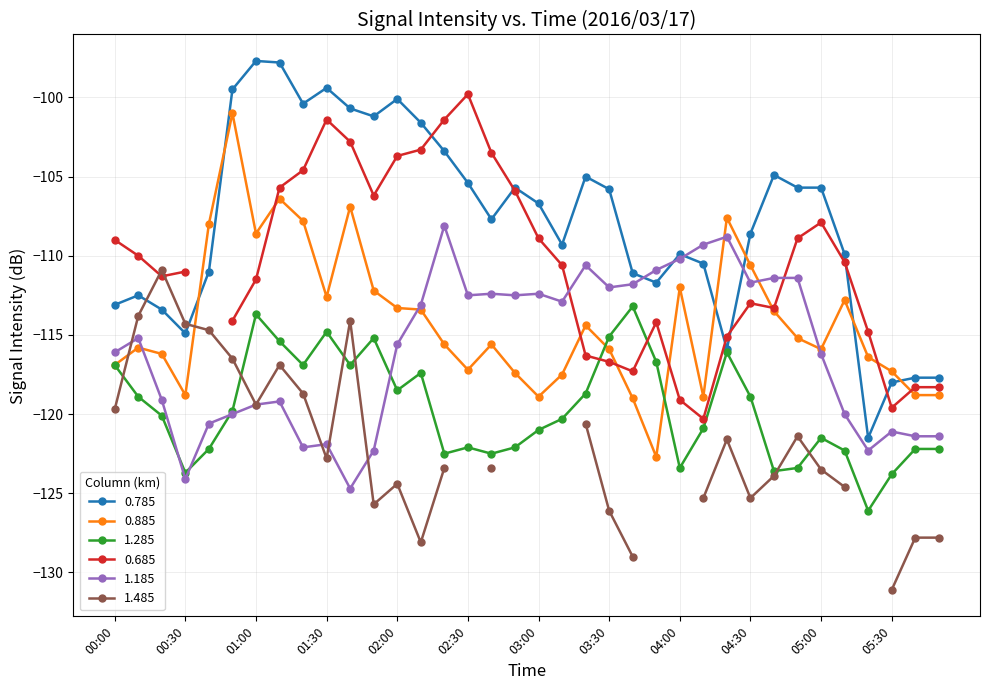

What is the minimum value for 1.285?

-126.1